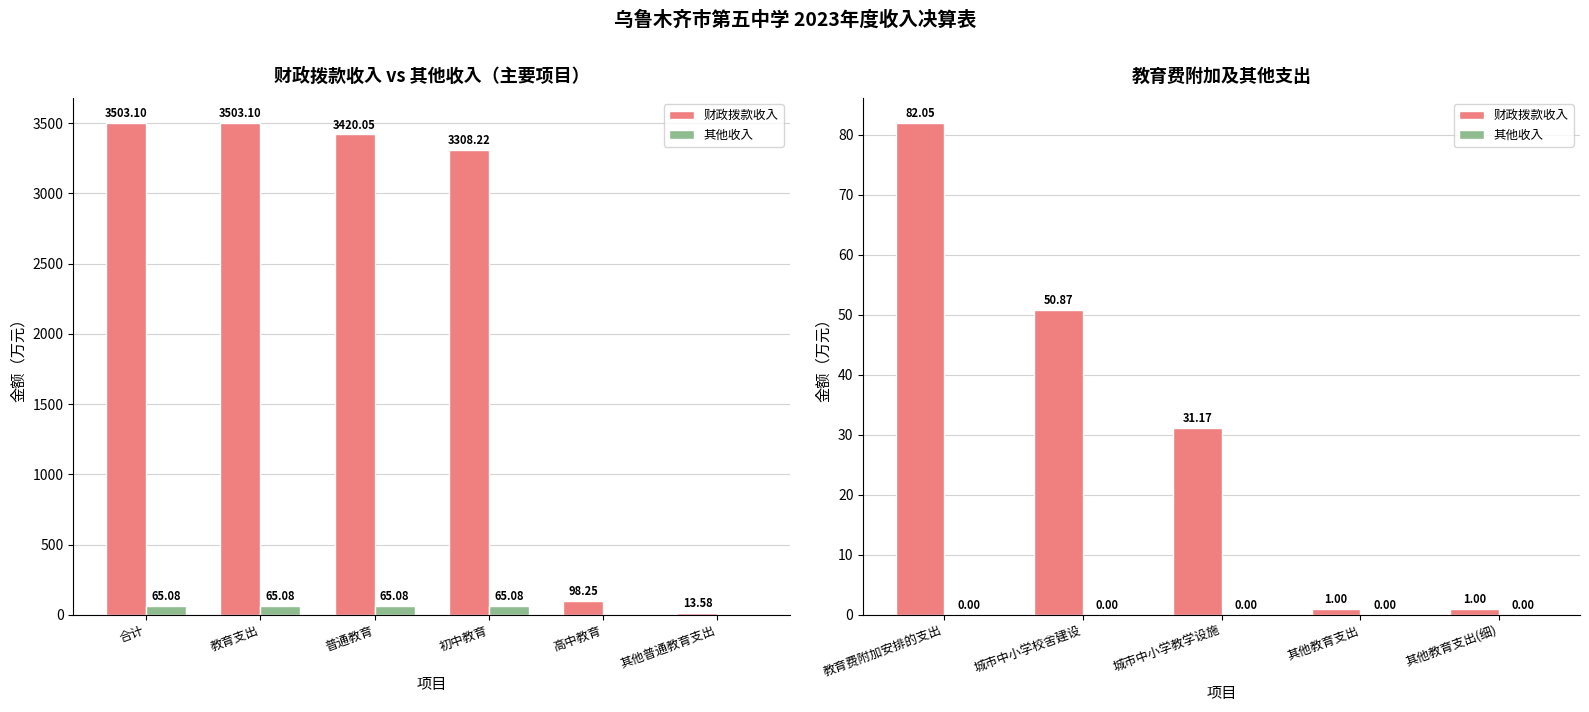

Does the chart contain any negative values?

No